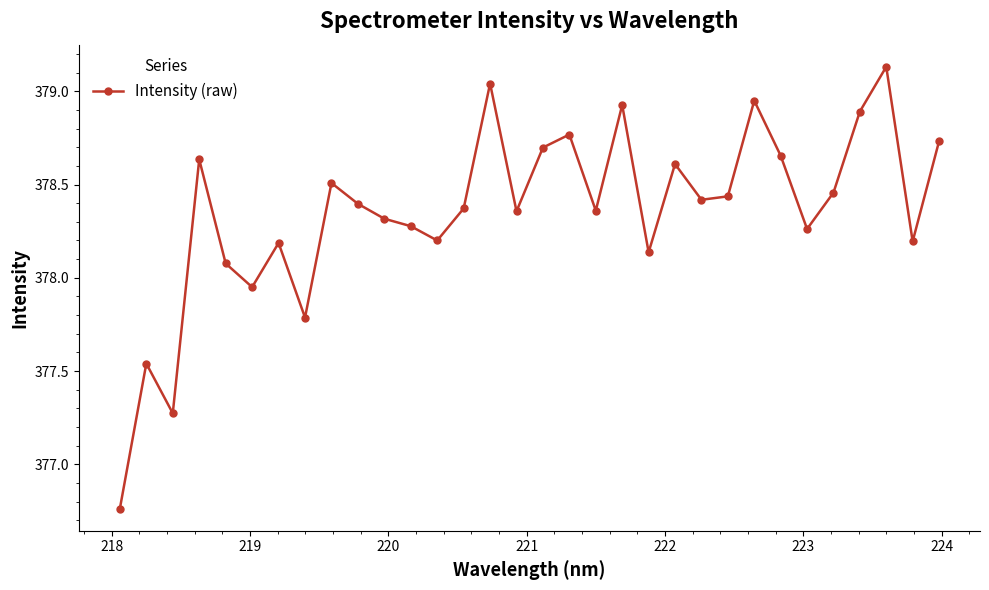

True or false: the data has more than 1 interior local peaks.

True